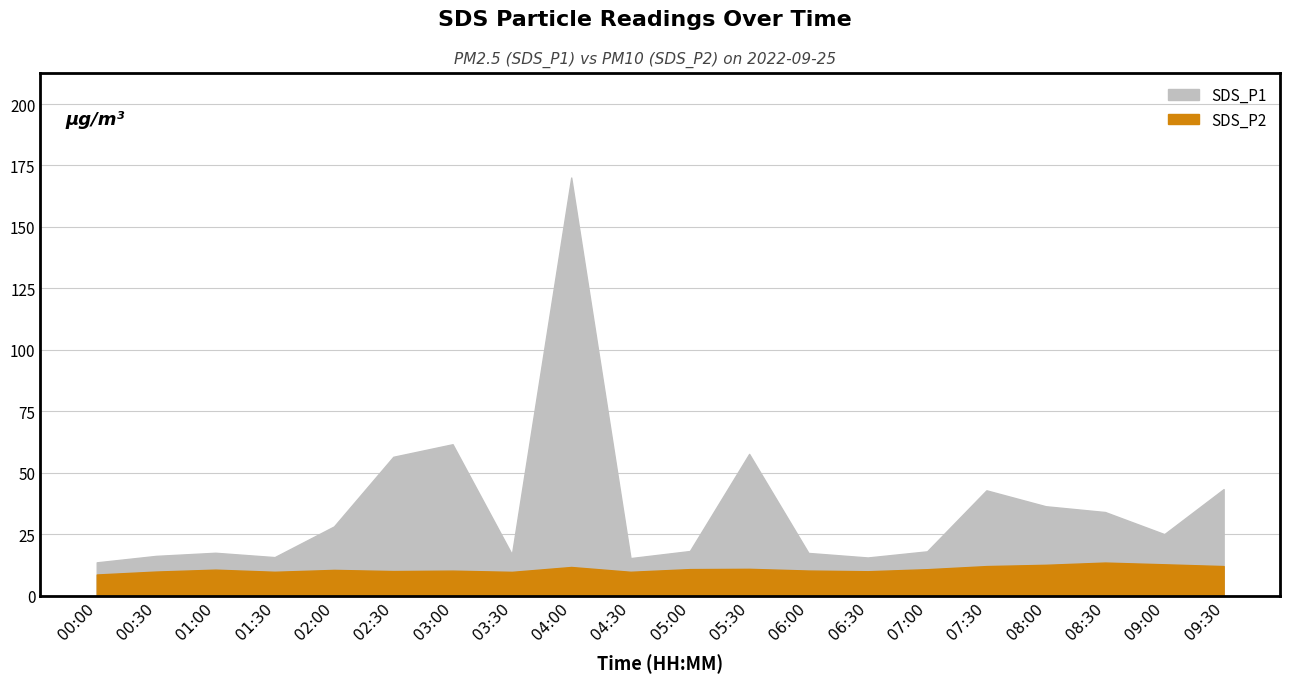

Reading left to right, extract all data points from this chart.

SDS_P1: 13.5	16.1	17.4	15.7	28.1	56.5	61.6	16.8	170.1	15.2	18.1	57.6	17.4	15.5	18.0	42.8	36.4	34.0	25.0	43.3
SDS_P2: 8.6	9.8	10.6	9.7	10.4	10.0	10.2	9.7	11.6	9.7	10.8	10.9	10.2	9.9	10.7	12.0	12.5	13.4	12.7	12.0